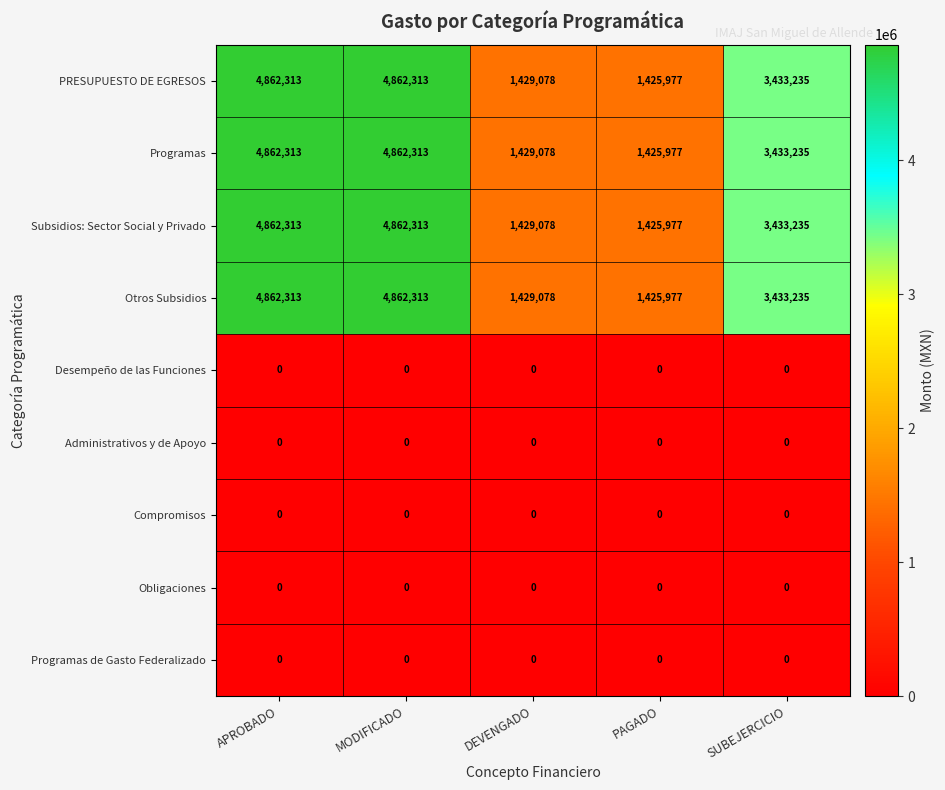

What is the spread (max minus min) of values at SUBEJERCICIO?

3433235